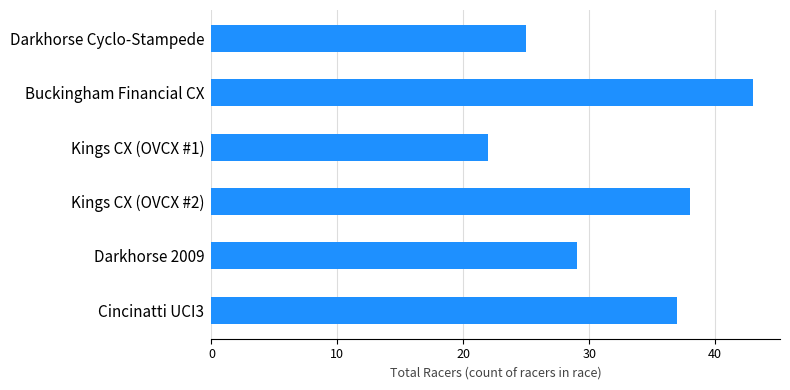

What is the label of the 4th bar from the bottom?

Kings CX (OVCX #1)